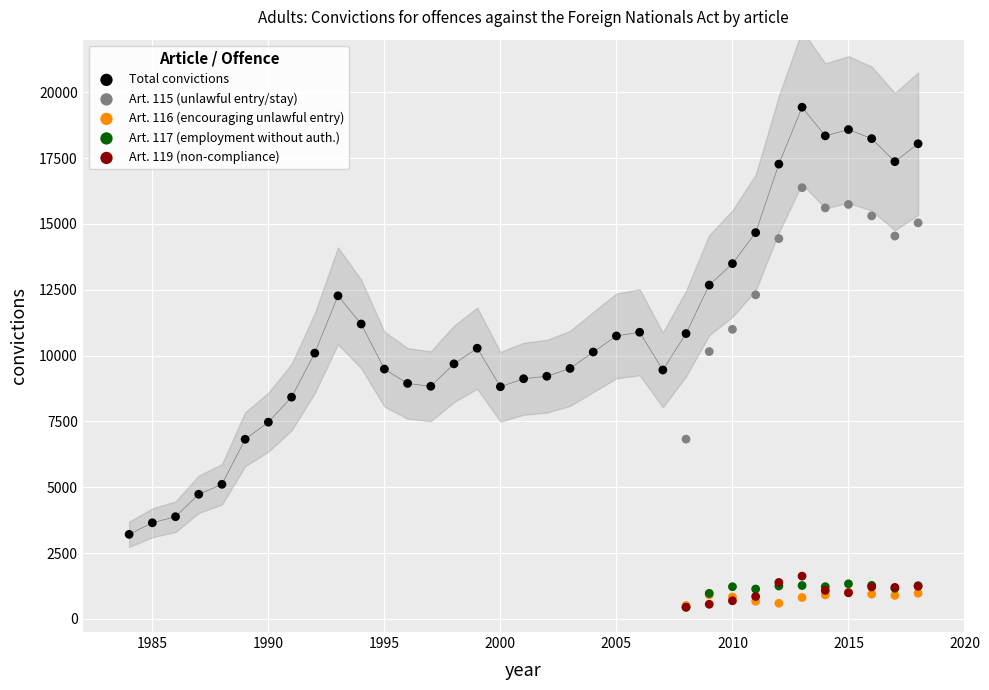

Which series reaches the maximum Y coordinate?

Total convictions